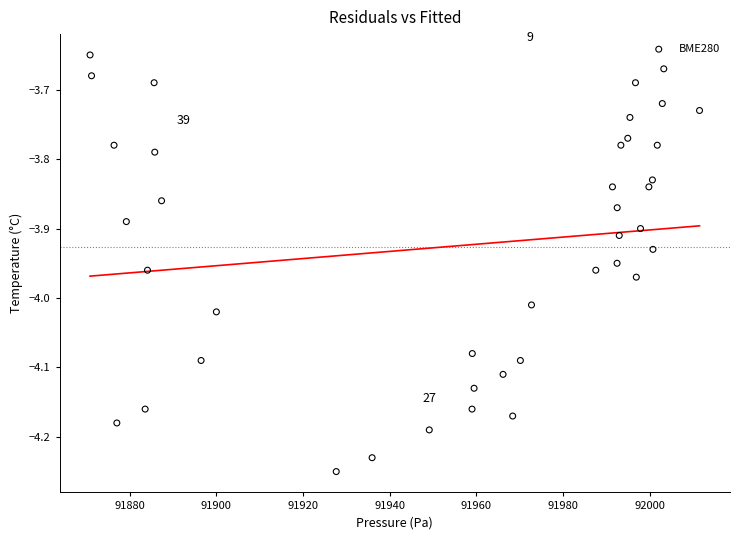

What is the range of Y values (max minus min)?

0.6